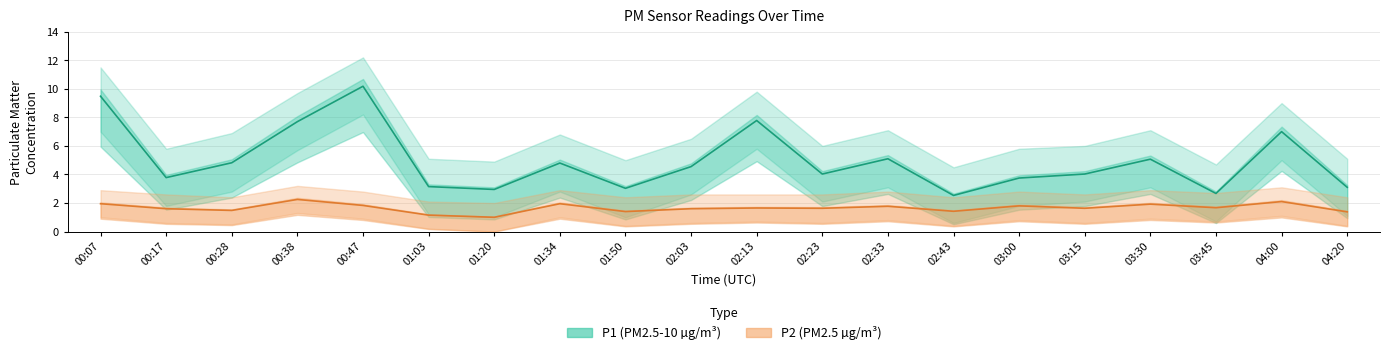

What is the difference between the highest and lowest values at 01:03?

2.0